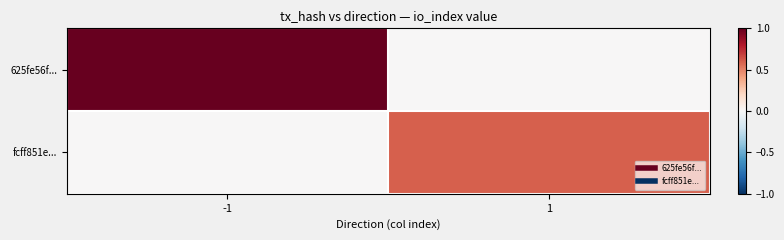

How many distinct data groups are displayed?

2